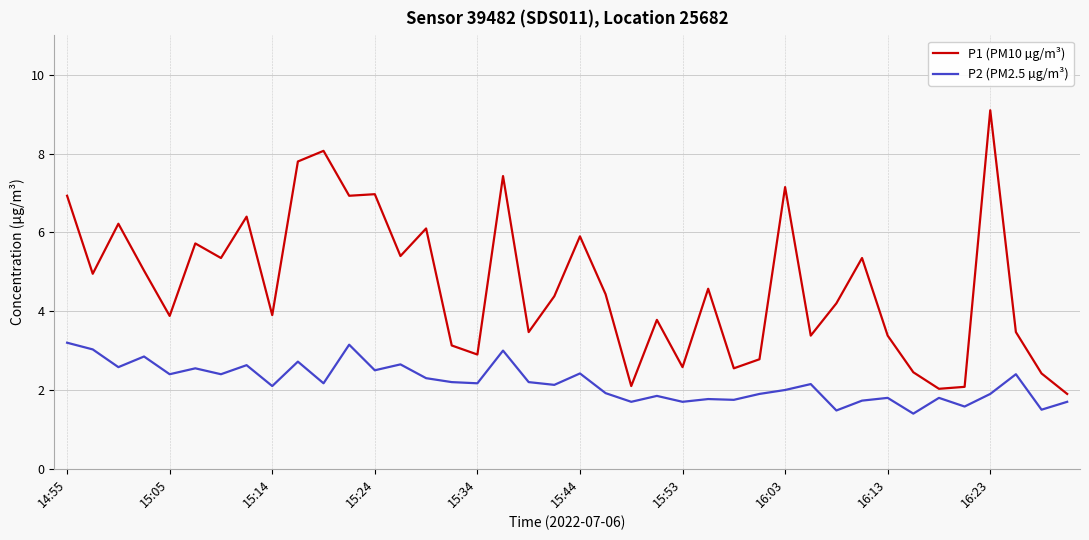

Which series has the widest spread of values?

P1 (PM10 µg/m³)